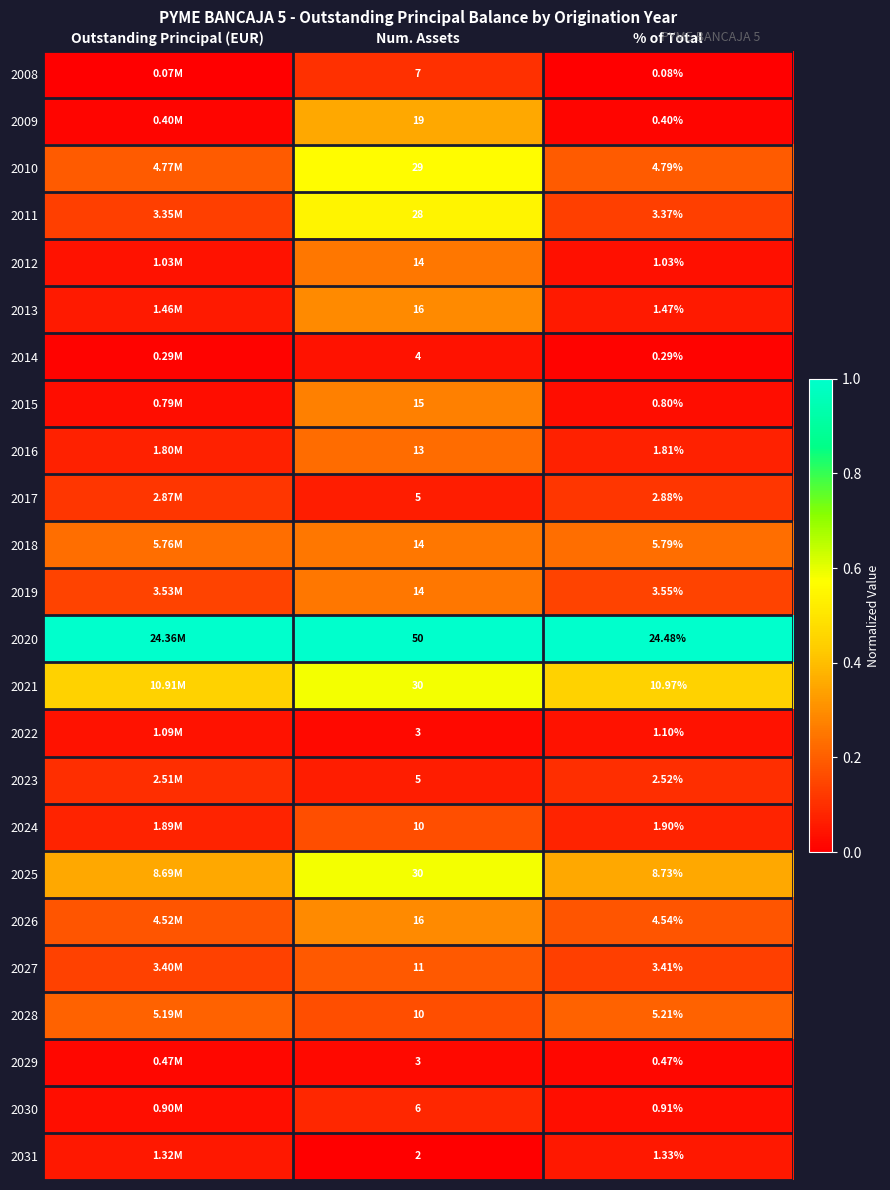

Is the value of 2016 at Num. Assets greater than the value of 2013 at % of Total?

Yes